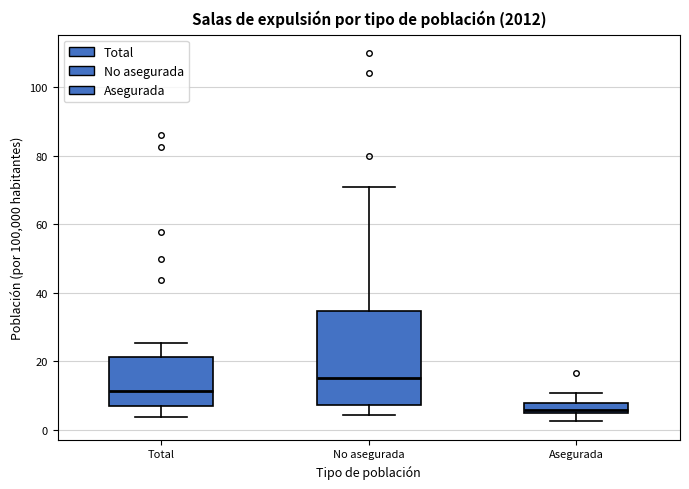

Where does the upper whisker of the box for No asegurada end on the y-axis? The values are not printed on the chart, so give them approximately, as read against the axis.

70